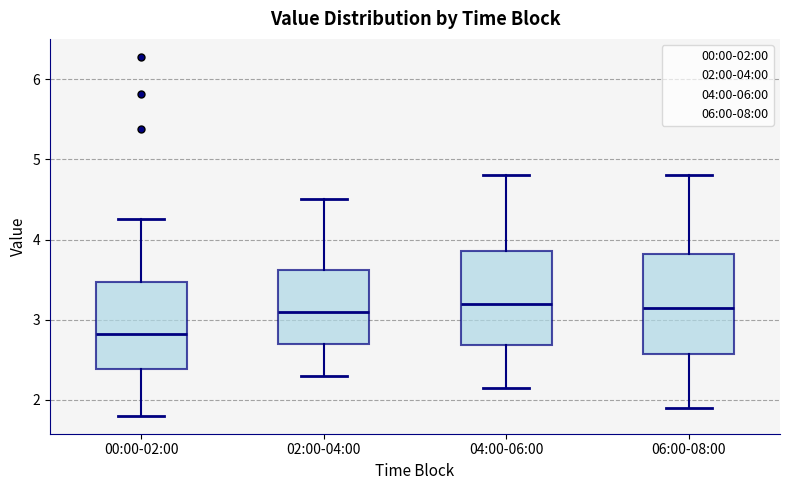

Which box has the lowest median line?

00:00-02:00